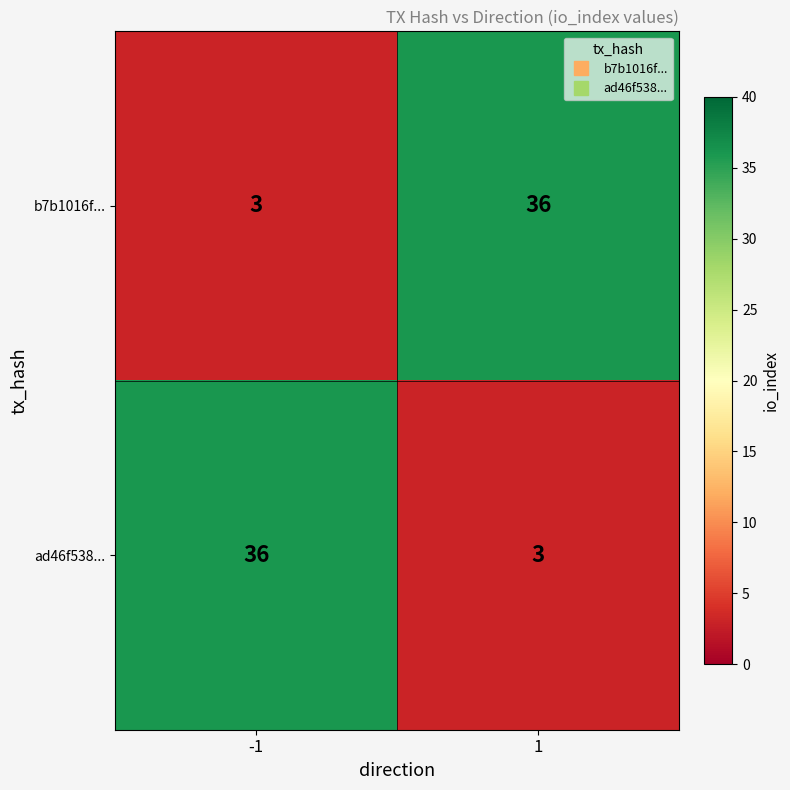

The b7b1016f... series shows 3 at -1. True or false?

True